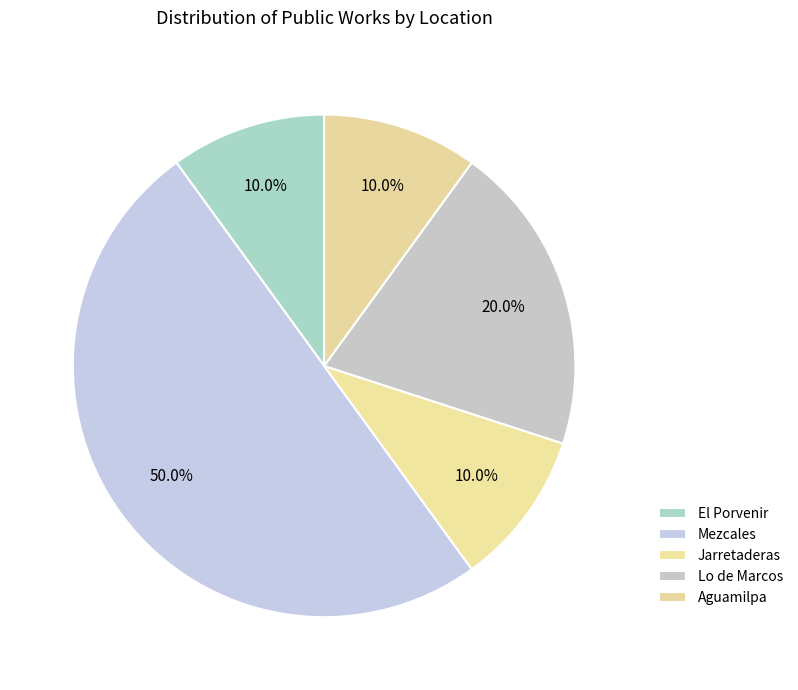

To the nearest percent, what is the combined percentage of Mezcales and Jarretaderas?

60%